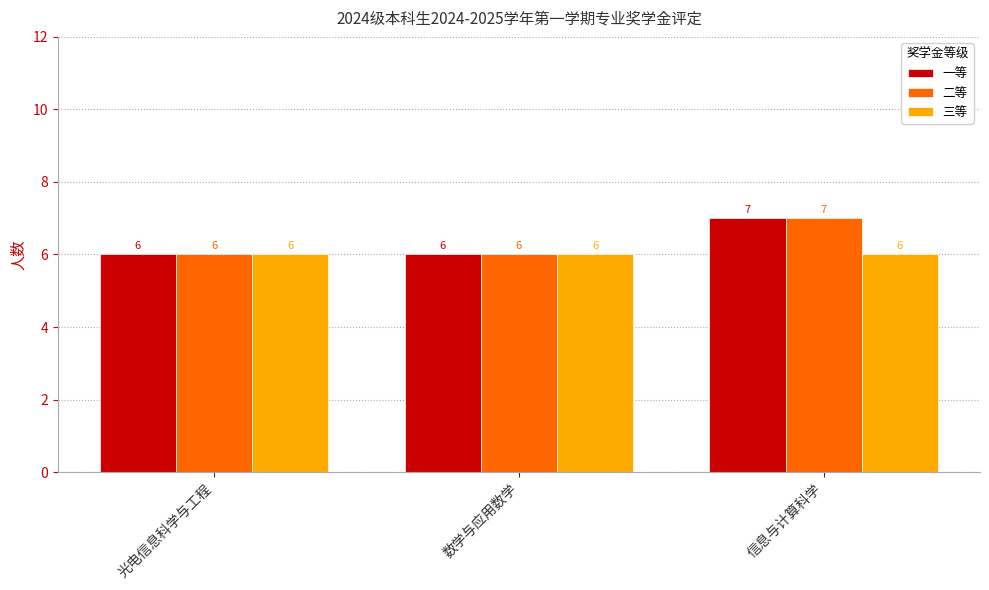

What is the label of the 2nd bar from the right?

数学与应用数学